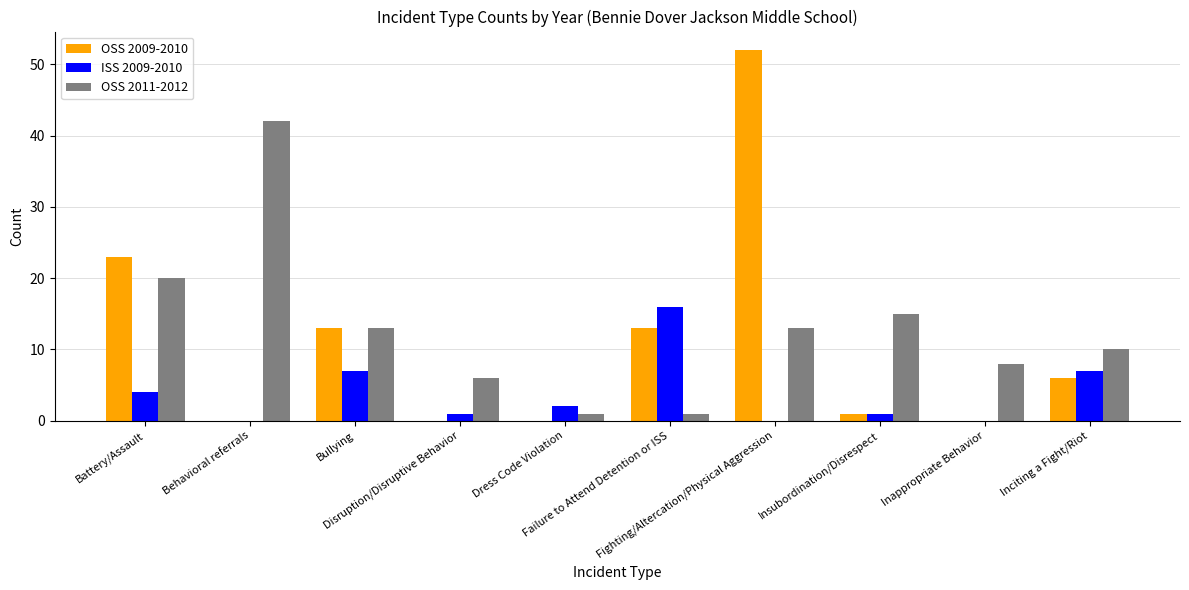

What is the average value of the OSS 2009-2010 series?

11